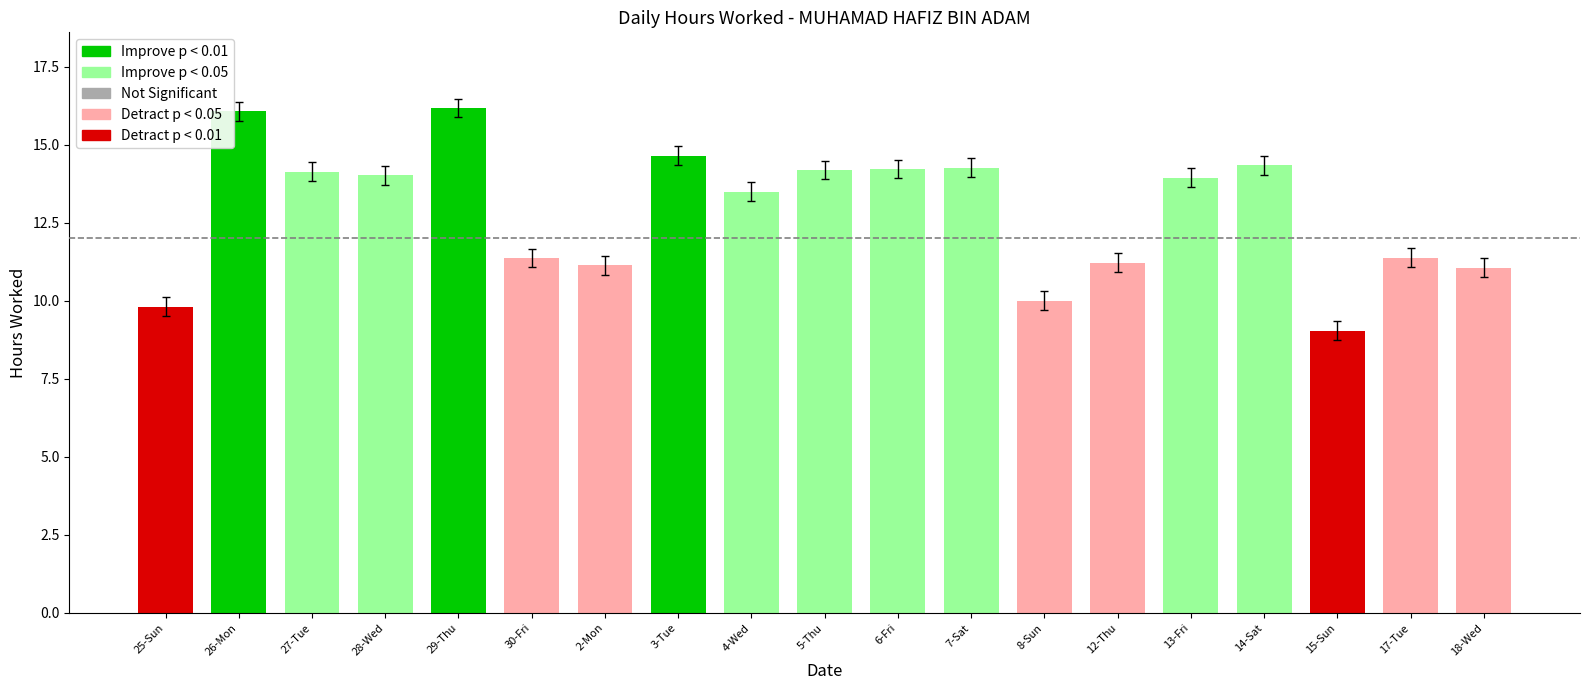

What is the greatest value displayed?

16.2